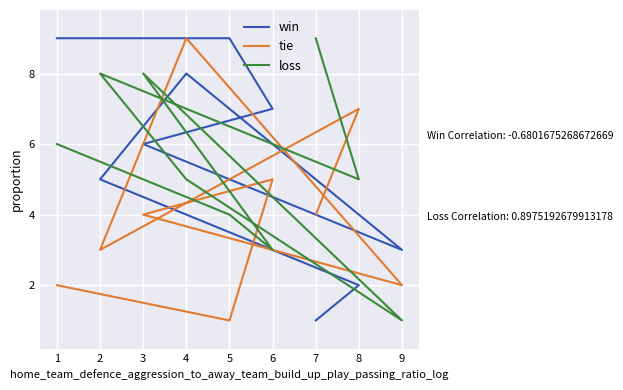

Which has a higher value, 4 or 3?

4